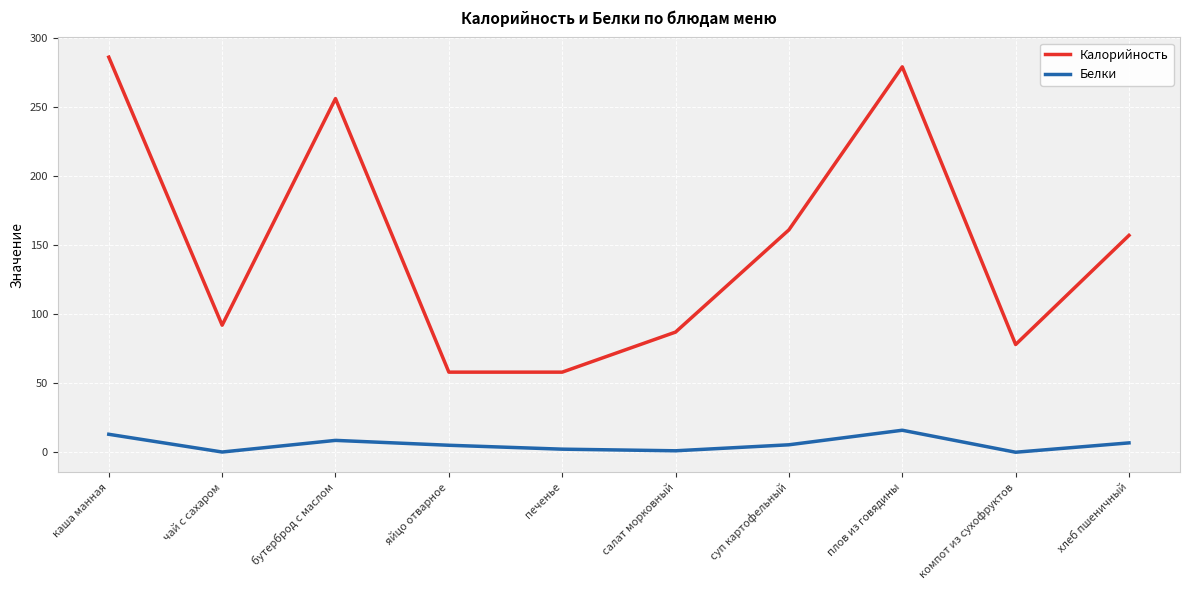

Between бутерброд с маслом and салат морковный, which series saw the biggest shift?

Калорийность